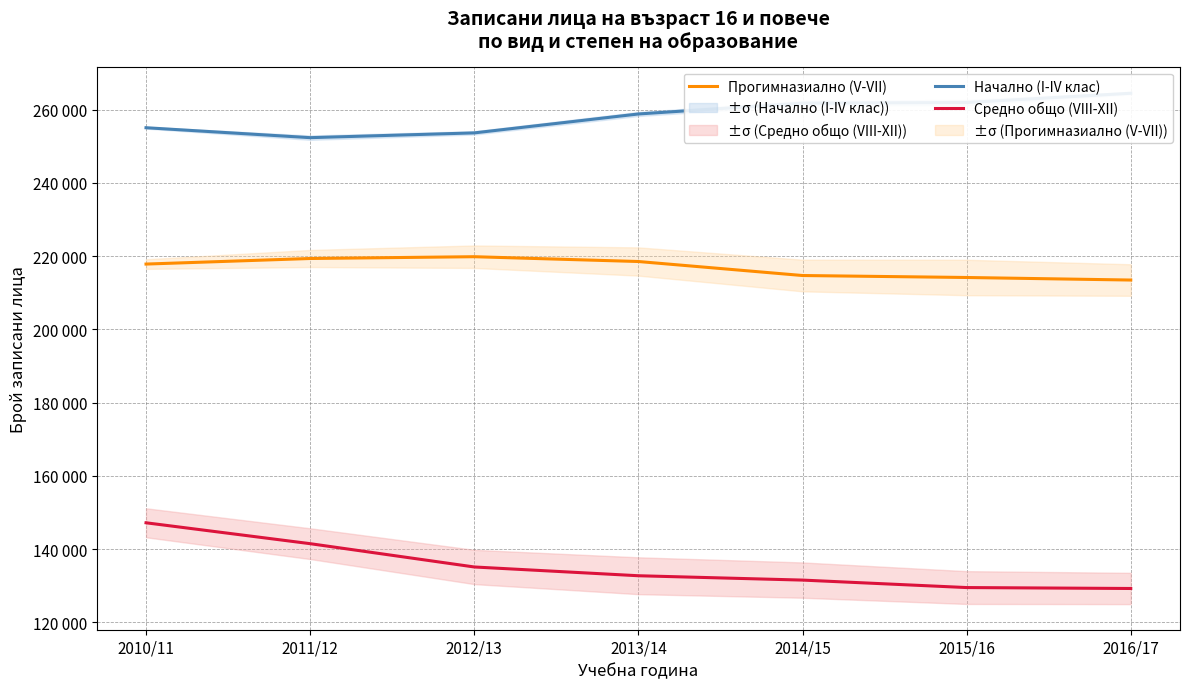

List the series in order of their overall mean, lowest first.

Средно общо (VIII-XII), Прогимназиално (V-VII), Начално (I-IV клас)